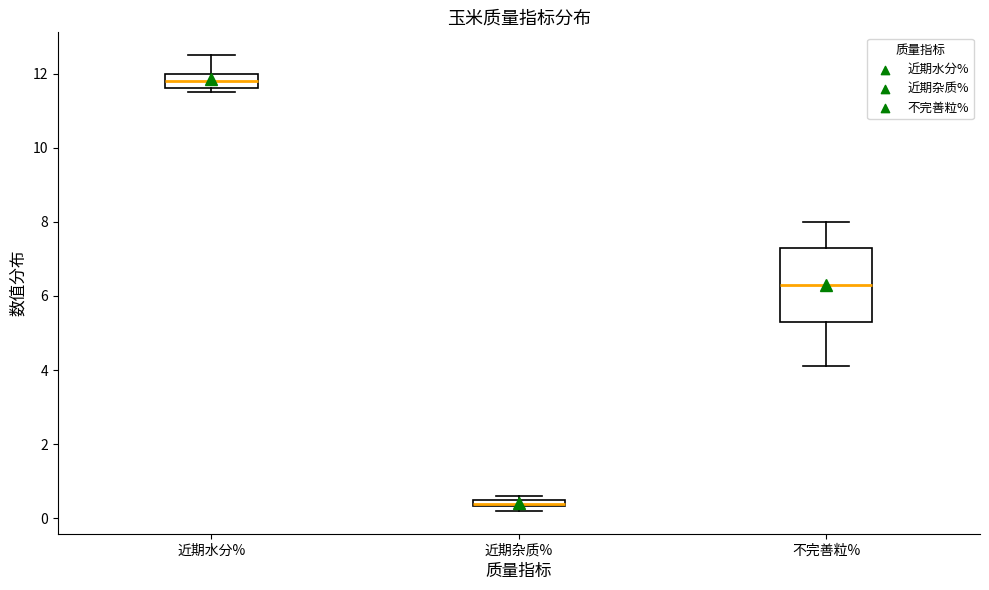

Comparing the boxes themselves (not the whiskers), which one is the tallest?

不完善粒%